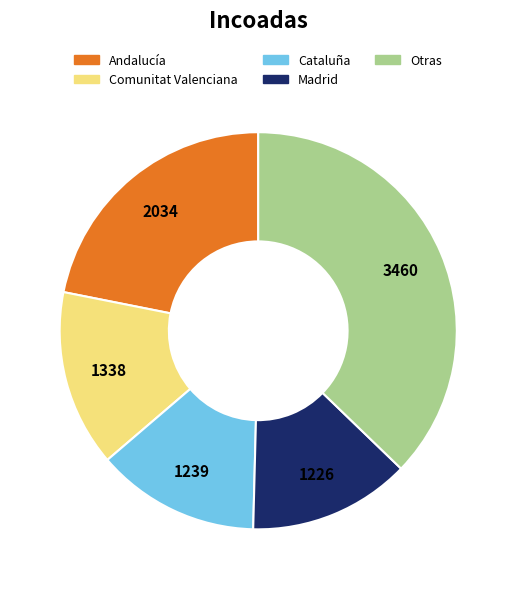

Count the number of slices in the pie.

5